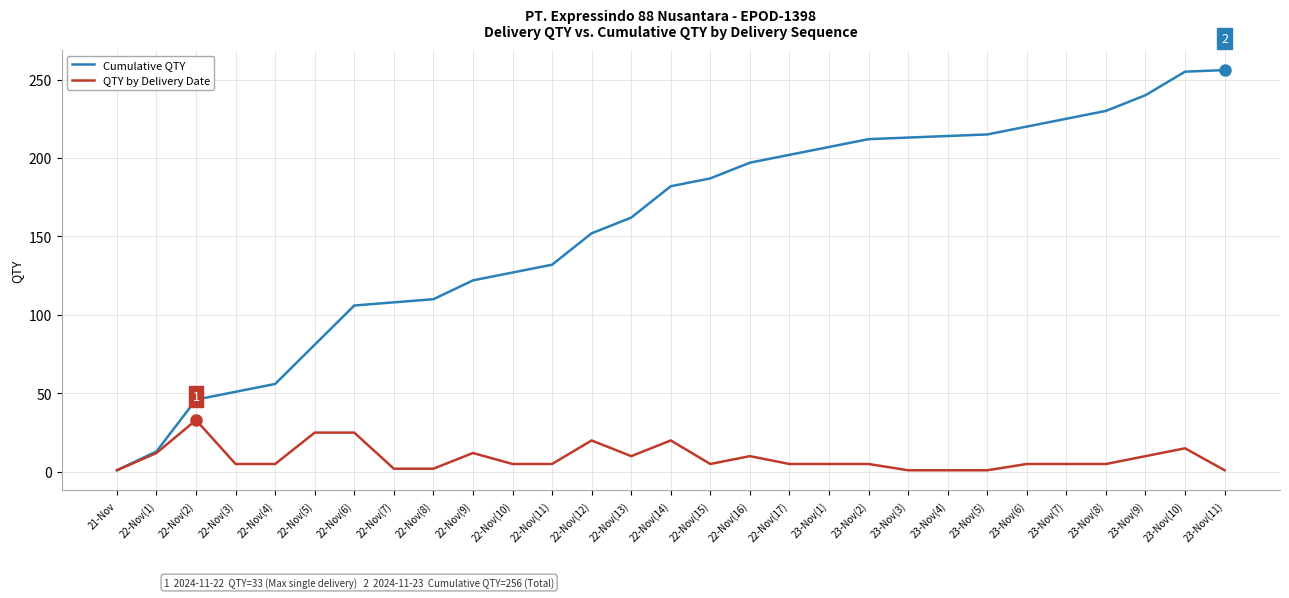

Which category has the lowest value in the Cumulative QTY series?

21-Nov